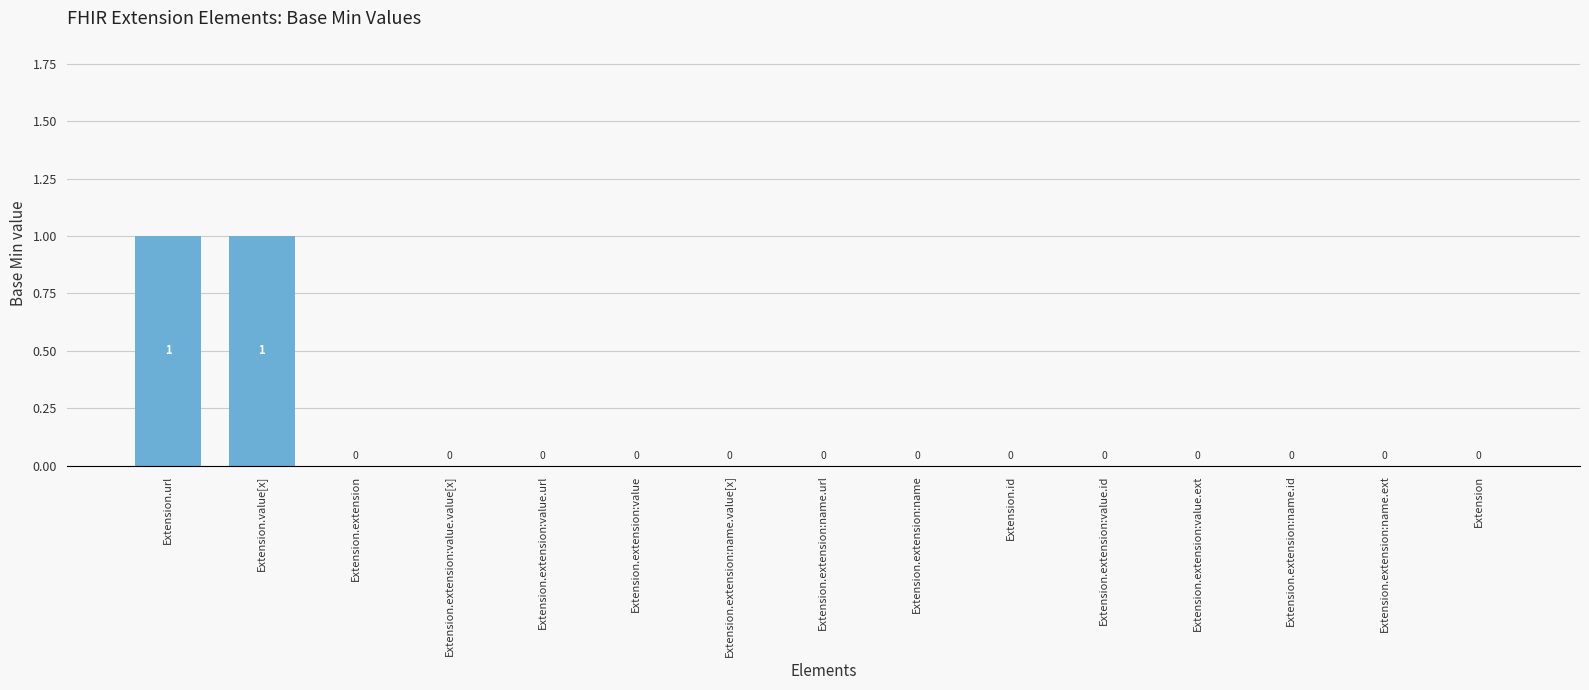

The chart shows a value of 0 at Extension.extension:value.url. True or false?

True